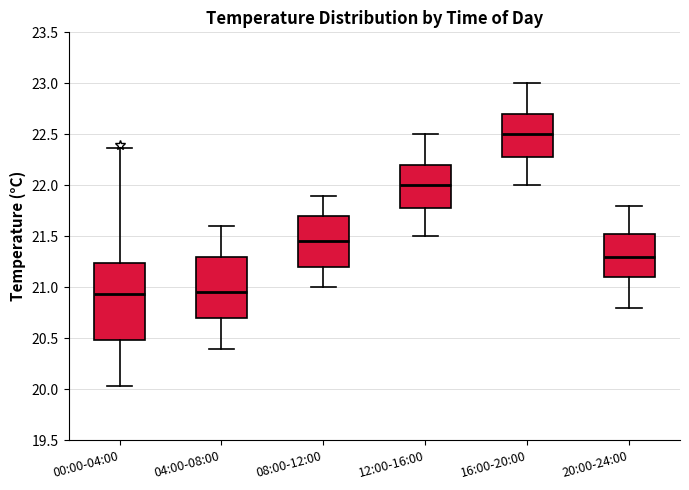

Reading left to right, transcribe this box plot: for each box, give where its median line is, the range the box spans, and where its two whiskers end, as read against the y-axis. The values are not printed on the chart, so give them approximately, as read against the axis.

00:00-04:00: median 20.95, box 20.50 to 21.25, whiskers 20.05 to 22.35
04:00-08:00: median 20.95, box 20.70 to 21.30, whiskers 20.40 to 21.60
08:00-12:00: median 21.45, box 21.20 to 21.70, whiskers 21.00 to 21.90
12:00-16:00: median 22.00, box 21.80 to 22.20, whiskers 21.50 to 22.50
16:00-20:00: median 22.50, box 22.30 to 22.70, whiskers 22.00 to 23.00
20:00-24:00: median 21.30, box 21.10 to 21.55, whiskers 20.80 to 21.80